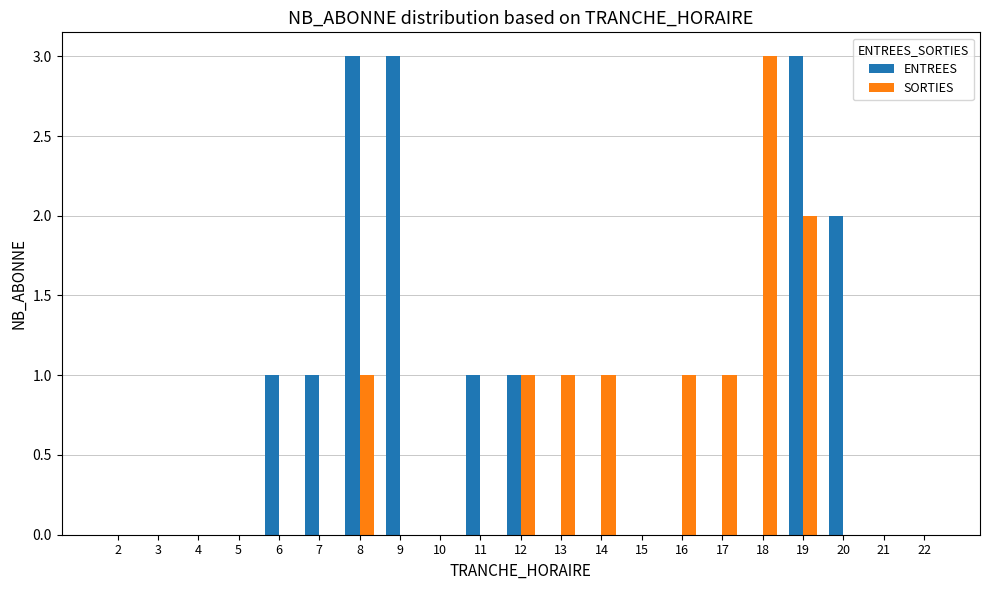

What is the maximum value for ENTREES?

3